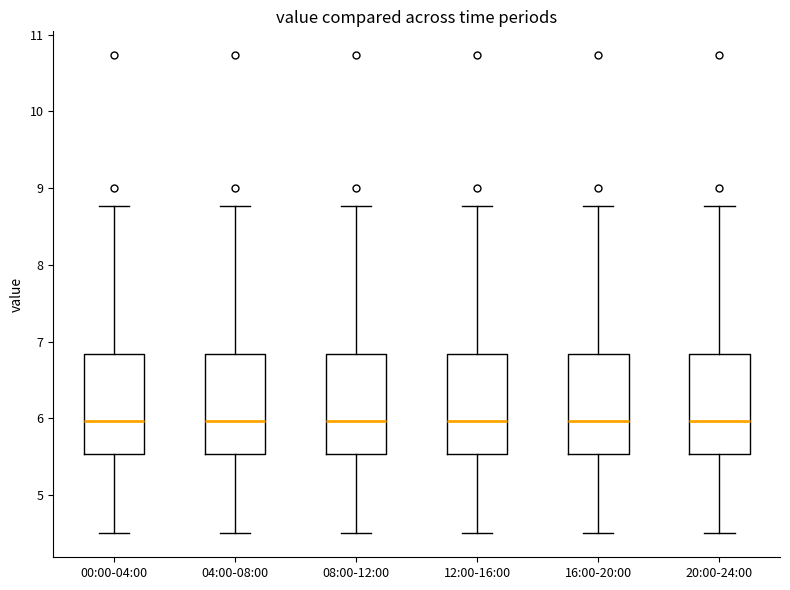

Where is the upper edge of the box for 00:00-04:00 on the y-axis? The values are not printed on the chart, so give them approximately, as read against the axis.

6.8